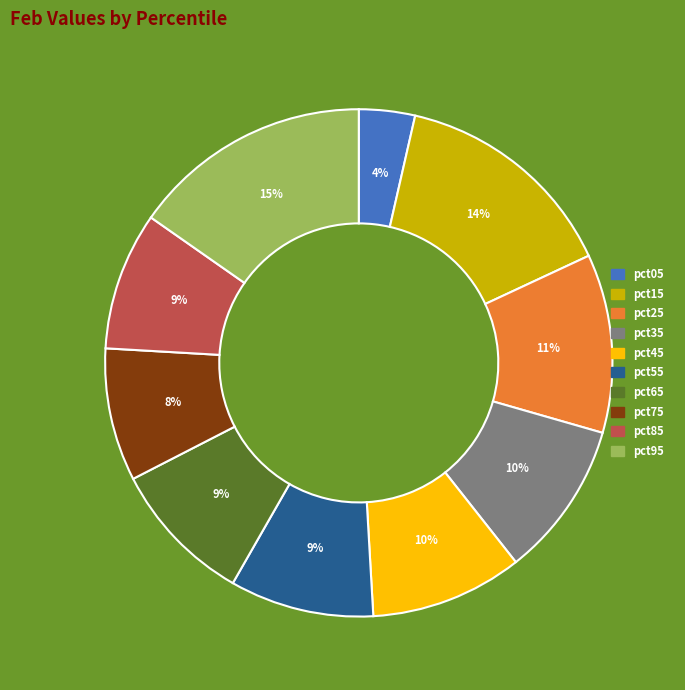

Is it true that pct85 is 17% of the pie?

False